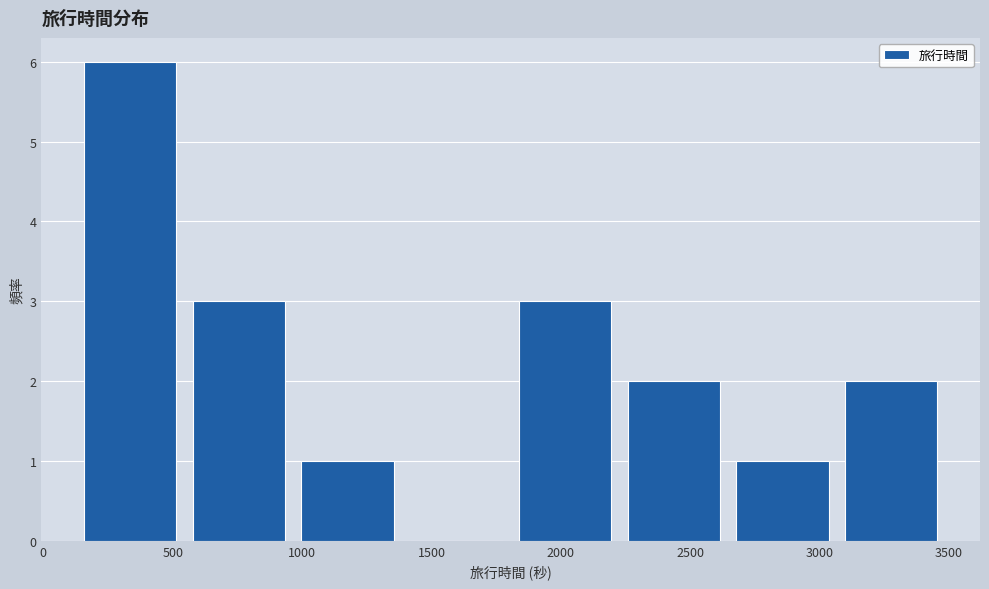

What is the height of the bar covering 2250 to 2650 on the x-axis? Neither the bar edges nor the heights are printed on the chart, so give them approximately, as read against the axes.

2